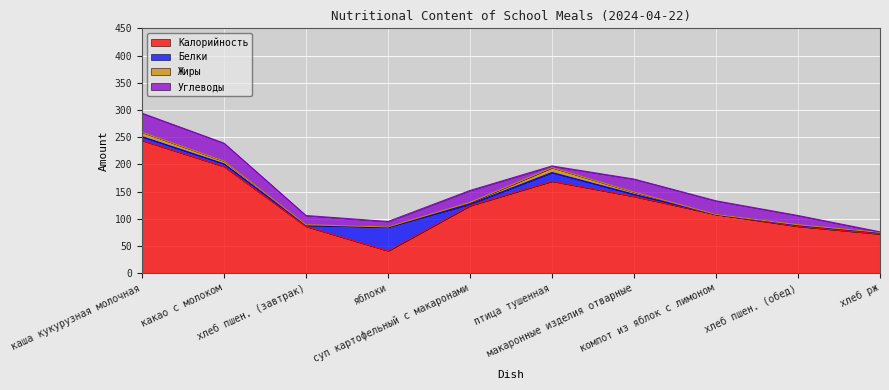

In Углеводы, how many points are lower than both neighbors (excluding endpoints)?

2